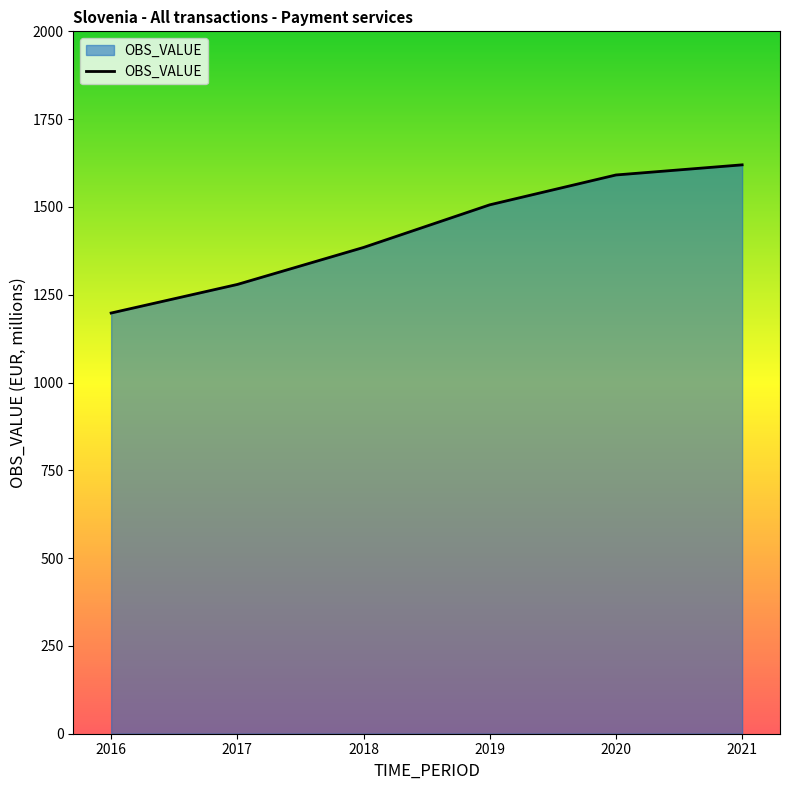

List the labels in order of value, largest first.

2021, 2020, 2019, 2018, 2017, 2016